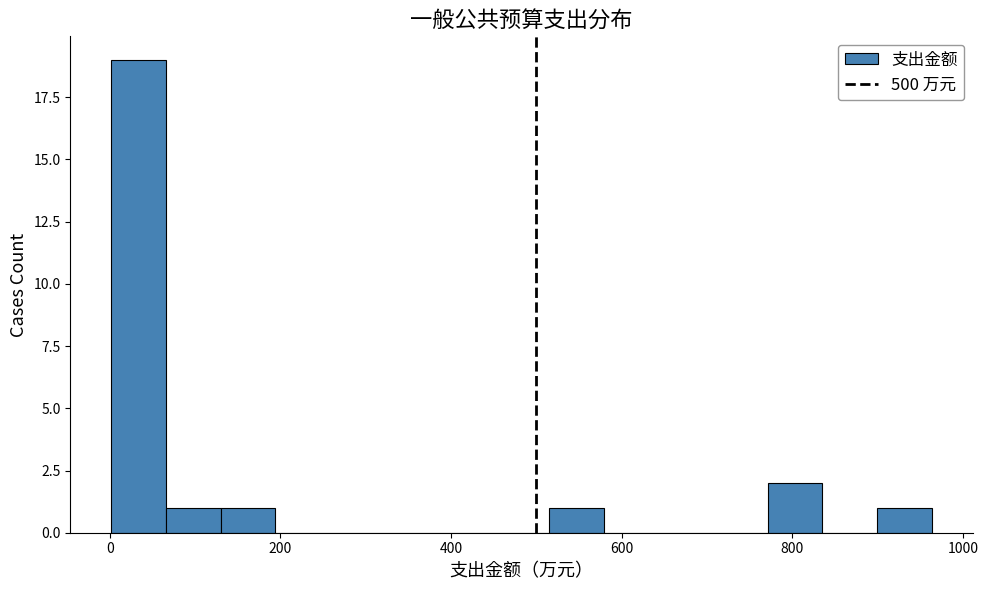

Around what value on the x-axis is the tallest bar? Give the approximate position of its centre, as read against the axis.

40